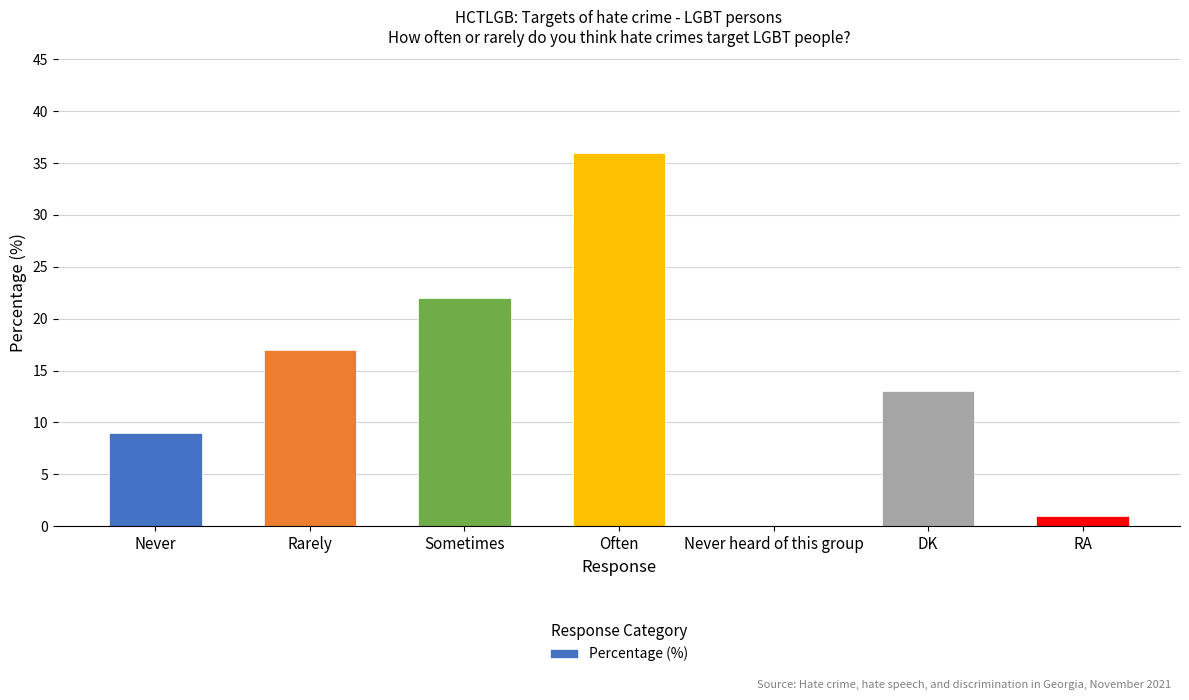

How many series are shown in this chart?

1